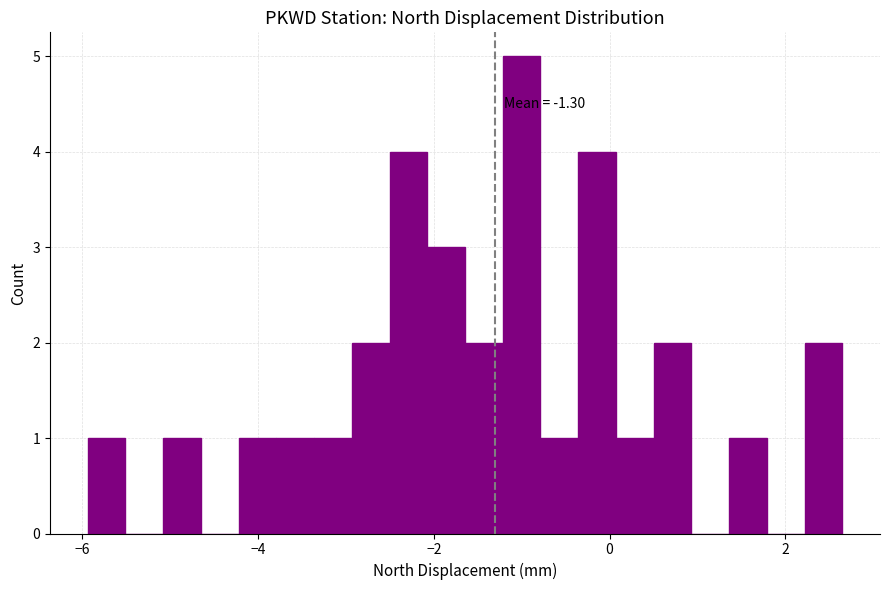

Around what value on the x-axis is the tallest bar? Give the approximate position of its centre, as read against the axis.

-1.0